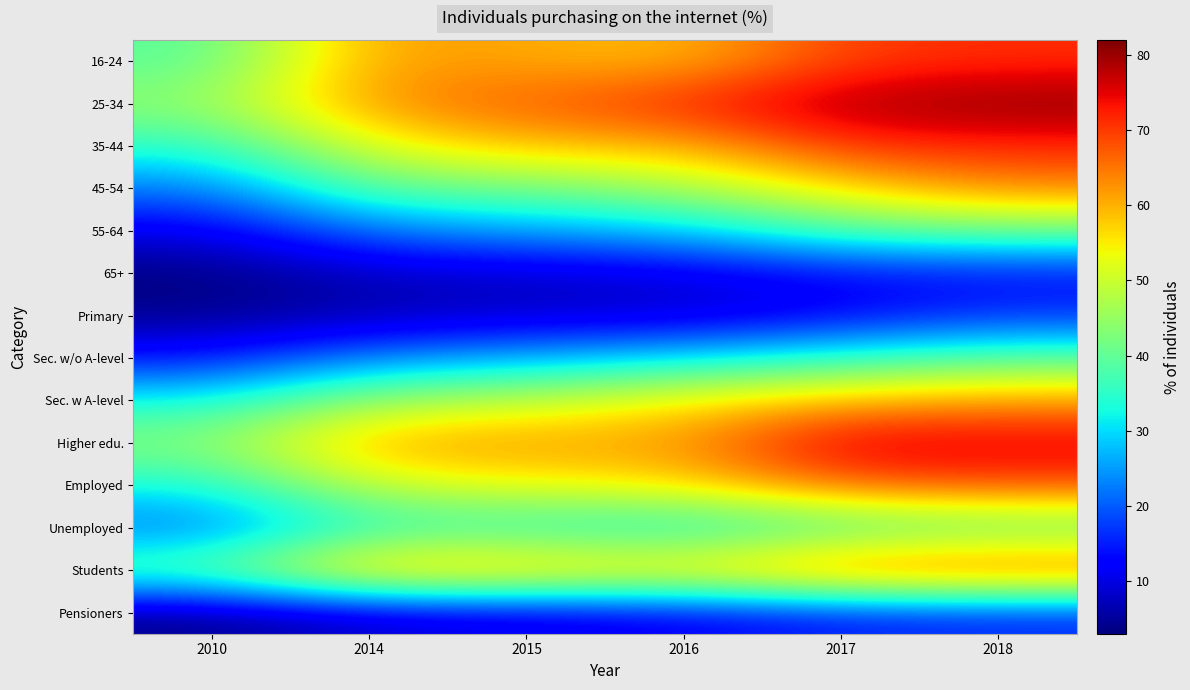

Reading left to right, extract all data points from this chart.

16-24: 2010=38.8	2014=62.2	2015=60.5	2016=58.7	2017=69.8	2018=71.0
25-34: 2010=44.5	2014=63.2	2015=67.0	2016=72.0	2017=79.1	2018=81.3
35-44: 2010=34.7	2014=52.6	2015=59.2	2016=59.4	2017=70.9	2018=71.4
45-54: 2010=22.1	2014=40.1	2015=41.2	2016=46.6	2017=56.2	2018=63.8
55-64: 2010=10.5	2014=21.7	2015=25.7	2016=28.3	2017=38.6	2018=41.2
65+: 2010=3.0	2014=7.6	2015=8.0	2016=9.7	2017=12.7	2018=13.5
Primary: 2010=4.2	2014=6.3	2015=8.2	2016=8.3	2017=12.2	2018=16.5
Sec. w/o A-level: 2010=14.0	2014=23.5	2015=26.6	2016=30.5	2017=35.3	2018=39.3
Sec. w A-level: 2010=32.7	2014=45.9	2015=49.2	2016=55.2	2017=59.5	2018=61.8
Higher edu.: 2010=43.8	2014=61.4	2015=62.1	2016=61.5	2017=77.3	2018=76.1
Employed: 2010=32.7	2014=50.3	2015=53.6	2016=56.0	2017=66.5	2018=68.4
Unemployed: 2010=21.3	2014=34.7	2015=34.1	2016=31.5	2017=36.6	2018=38.5
Students: 2010=40.7	2014=62.5	2015=61.4	2016=58.3	2017=68.4	2018=69.5
Pensioners: 2010=3.7	2014=8.2	2015=9.6	2016=11.4	2017=14.5	2018=15.5